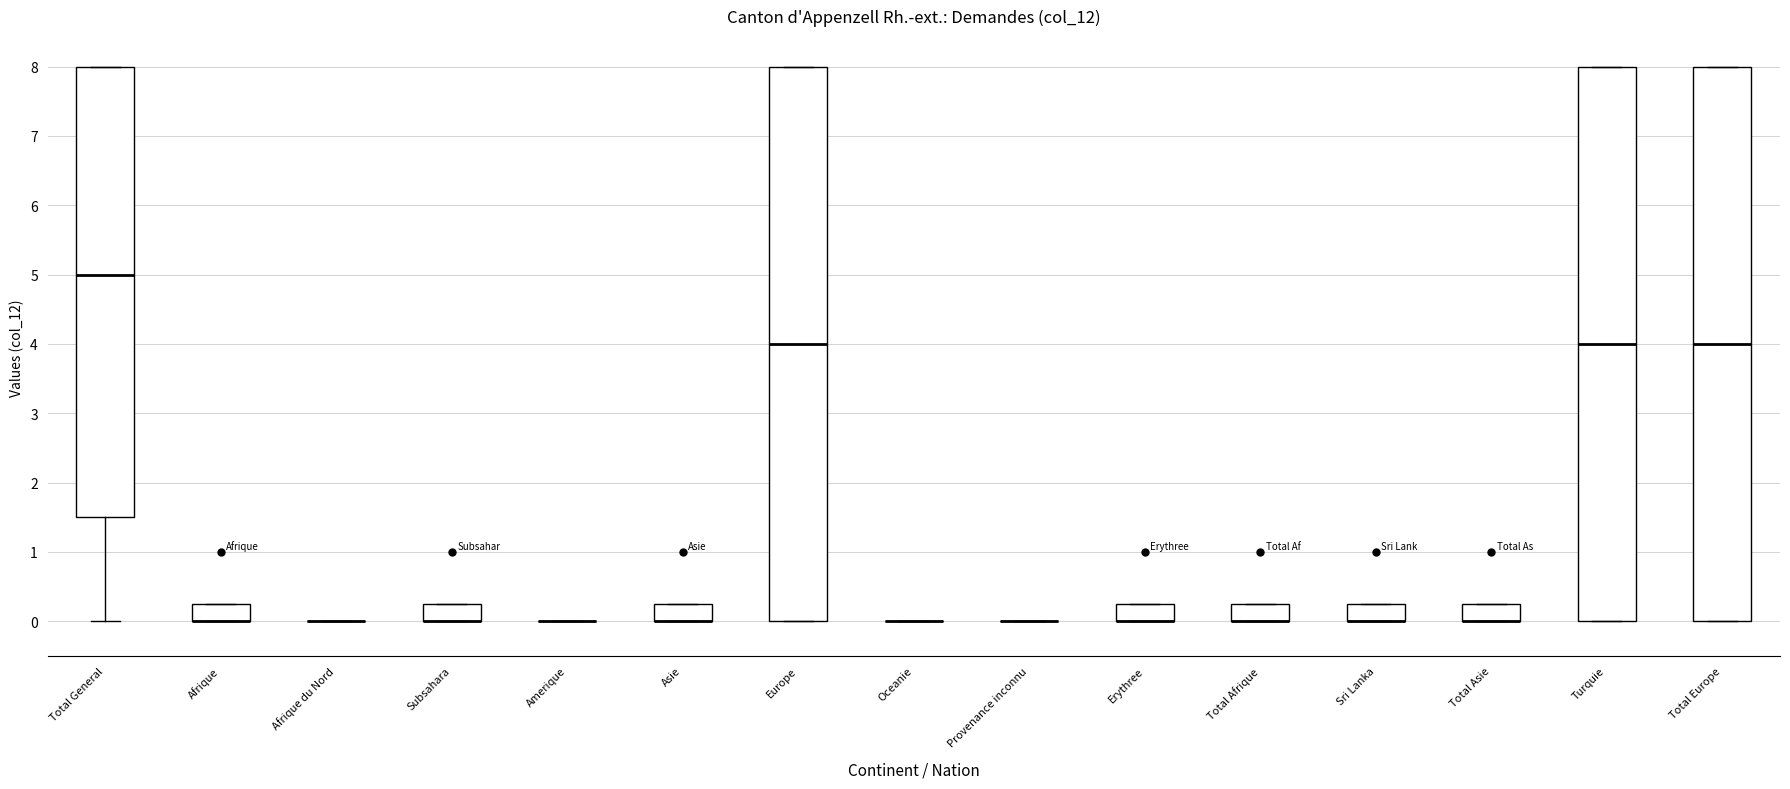

Reading left to right, transcribe this box plot: for each box, give where its median line is, the range the box spans, and where its two whiskers end, as read against the y-axis. The values are not printed on the chart, so give them approximately, as read against the axis.

Total General: median 5.0, box 1.5 to 8.0, whiskers 0.0 to 8.0
Afrique: median 0.0 (drawn on the box's lower edge), box 0.0 to 0.3, whiskers 0.0 to 0.3
Afrique du Nord: box collapsed to a line at 0.0, whiskers 0.0 to 0.0
Subsahara: median 0.0 (drawn on the box's lower edge), box 0.0 to 0.3, whiskers 0.0 to 0.3
Amerique: box collapsed to a line at 0.0, whiskers 0.0 to 0.0
Asie: median 0.0 (drawn on the box's lower edge), box 0.0 to 0.3, whiskers 0.0 to 0.3
Europe: median 4.0, box 0.0 to 8.0, whiskers 0.0 to 8.0
Oceanie: box collapsed to a line at 0.0, whiskers 0.0 to 0.0
Provenance inconnu: box collapsed to a line at 0.0, whiskers 0.0 to 0.0
Erythree: median 0.0 (drawn on the box's lower edge), box 0.0 to 0.3, whiskers 0.0 to 0.3
Total Afrique: median 0.0 (drawn on the box's lower edge), box 0.0 to 0.3, whiskers 0.0 to 0.3
Sri Lanka: median 0.0 (drawn on the box's lower edge), box 0.0 to 0.3, whiskers 0.0 to 0.3
Total Asie: median 0.0 (drawn on the box's lower edge), box 0.0 to 0.3, whiskers 0.0 to 0.3
Turquie: median 4.0, box 0.0 to 8.0, whiskers 0.0 to 8.0
Total Europe: median 4.0, box 0.0 to 8.0, whiskers 0.0 to 8.0